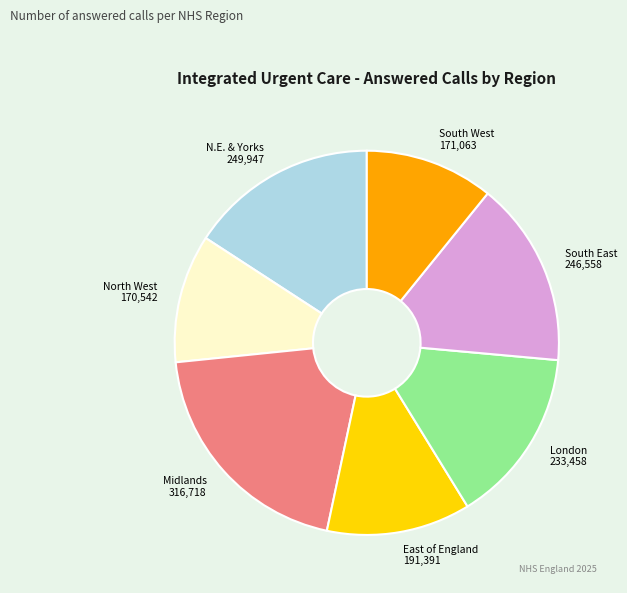

Is there a majority slice in this chart?

No